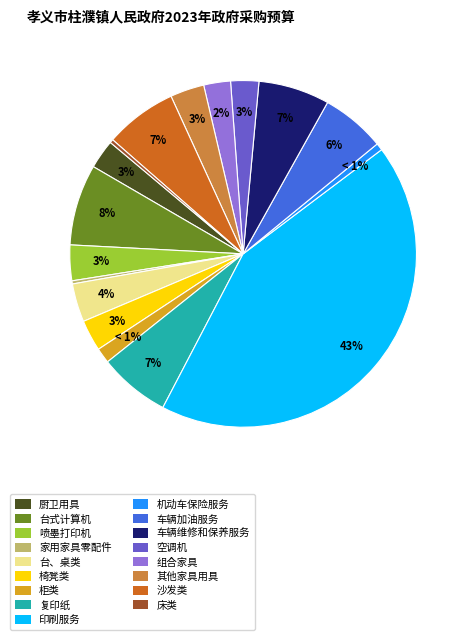

How many slices are in this pie chart?

17